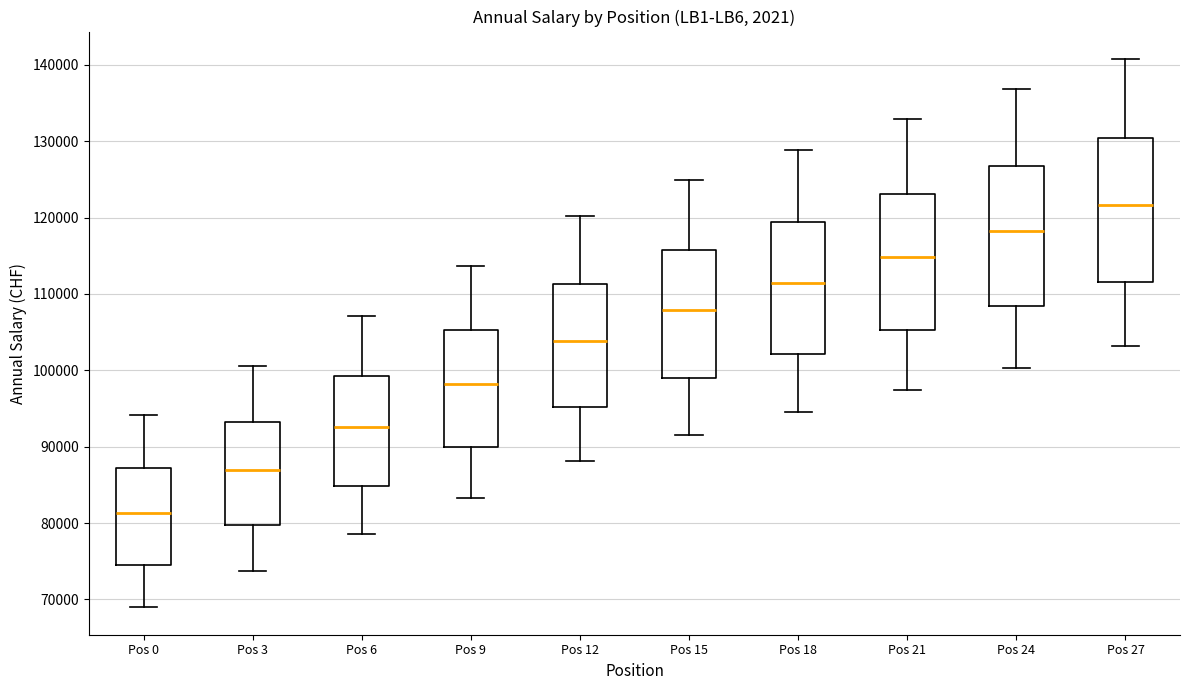

Which box has the lowest median line?

Pos 0